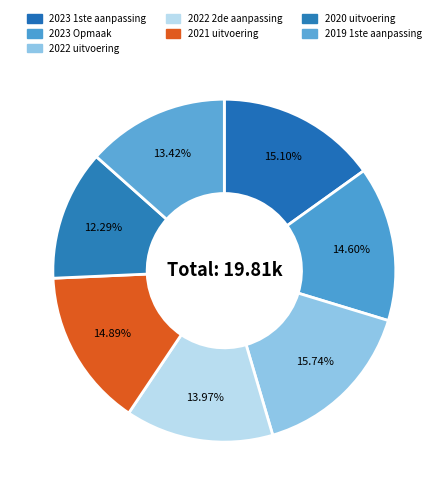

Count the number of slices in the pie.

7